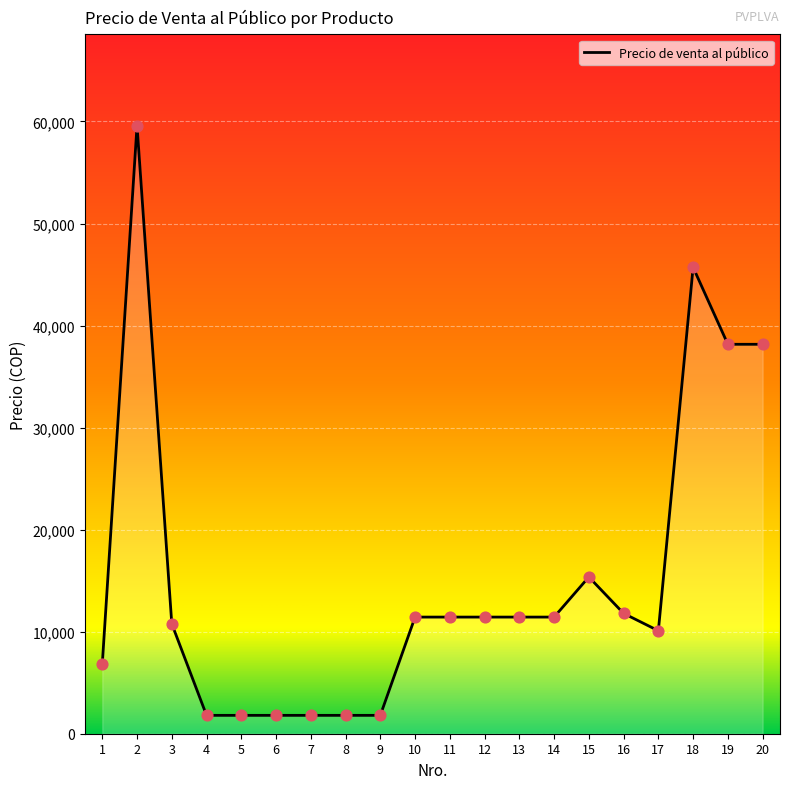

Approximately how many times larger is the value at 16 compared to 6?

6.6